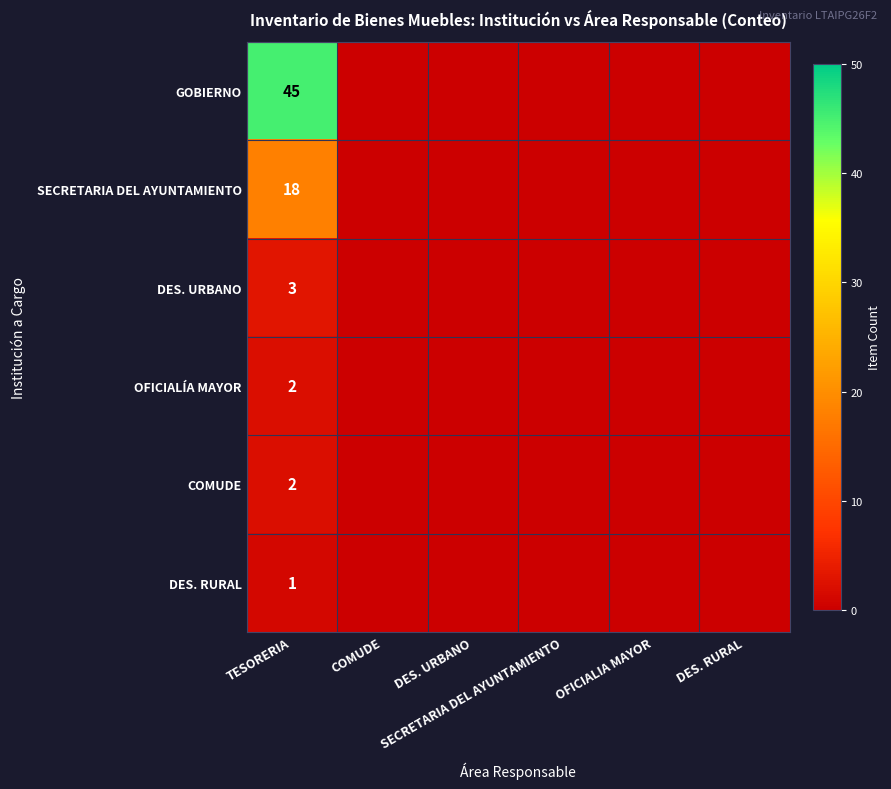

The value of OFICIALÍA MAYOR at OFICIALIA MAYOR is 0. True or false?

True